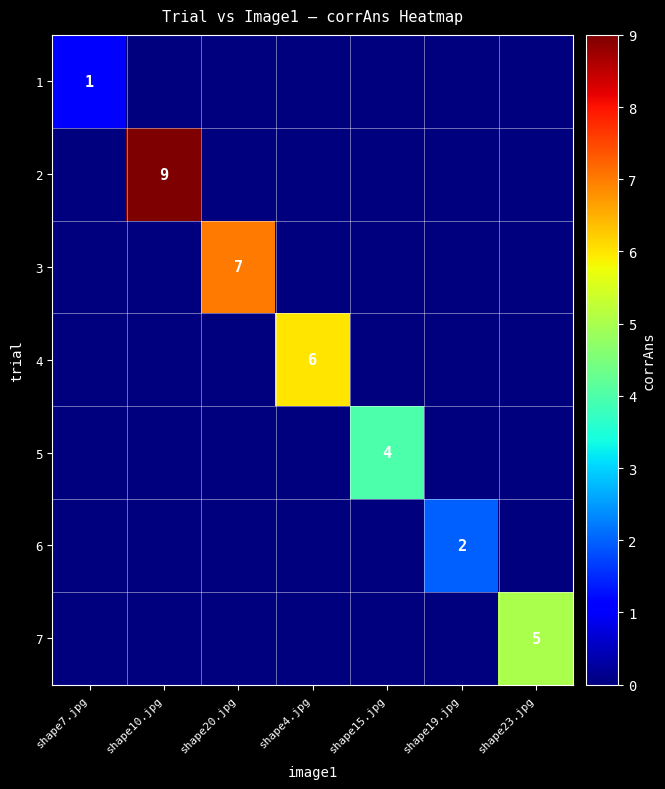

The 7 series shows 5 at shape23.jpg. True or false?

True